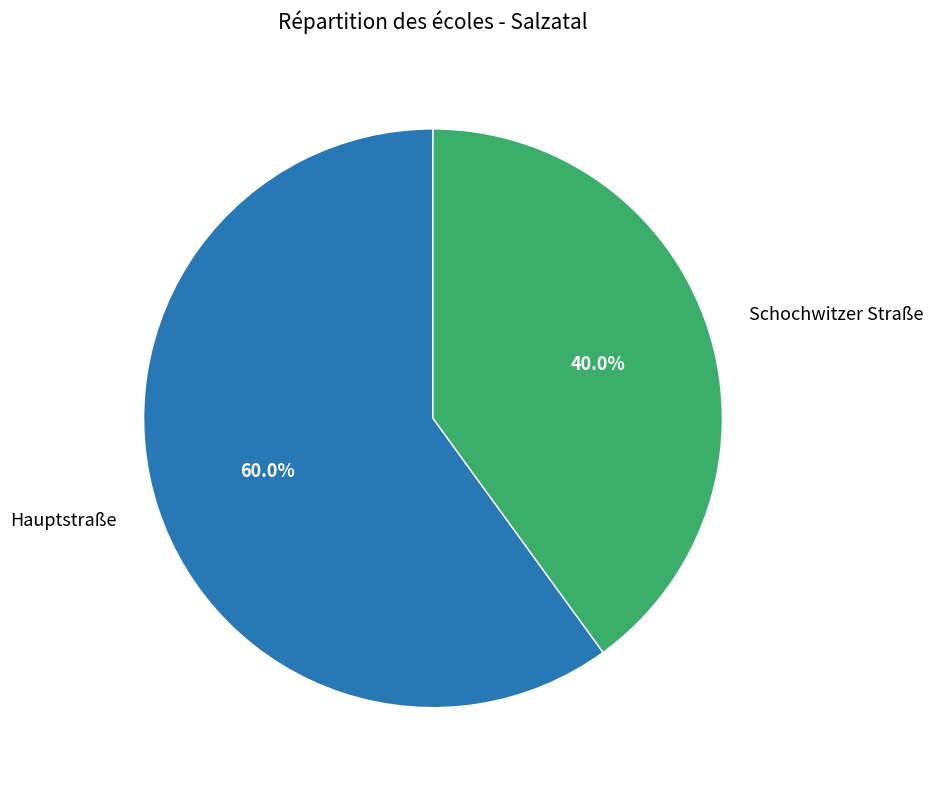

Combined, do Schochwitzer Straße and Hauptstraße account for over 50%?

Yes